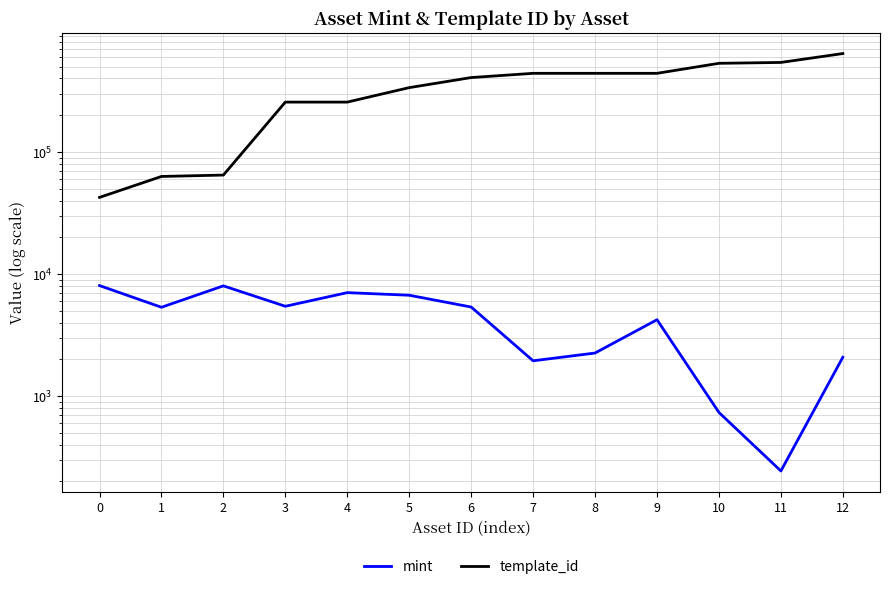

Reading left to right, list all the values displayed in this chart.

mint: 8034	5335	7991	5437	7031	6696	5360	1943	2250	4218	733	243	2077
template_id: 42421	62974	64660	256179	256179	336643	407032	440886	440886	440886	532675	541468	640424